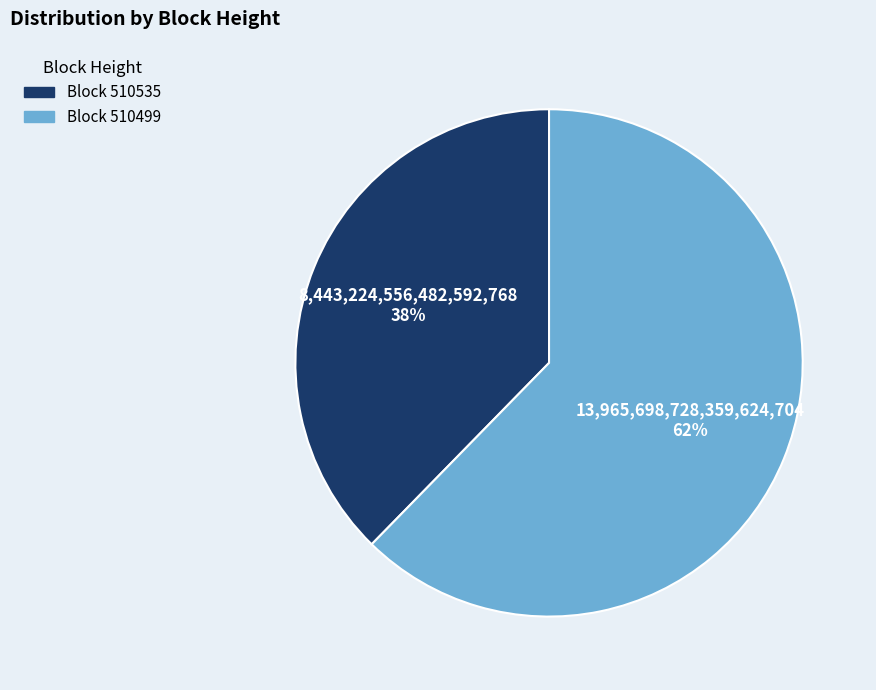

Is the sum of Block 510535 and Block 510499 greater than half?

Yes